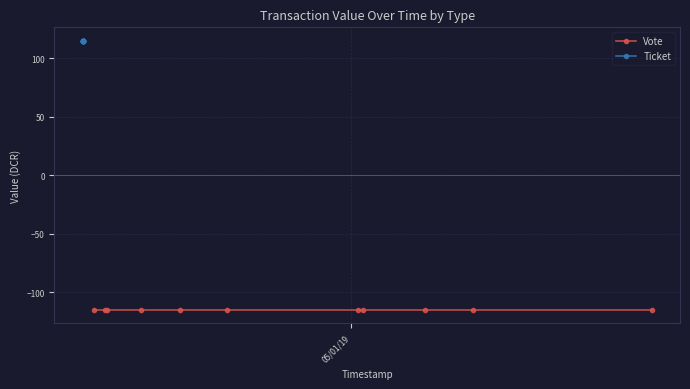

What is the highest value of the Ticket series?

114.9